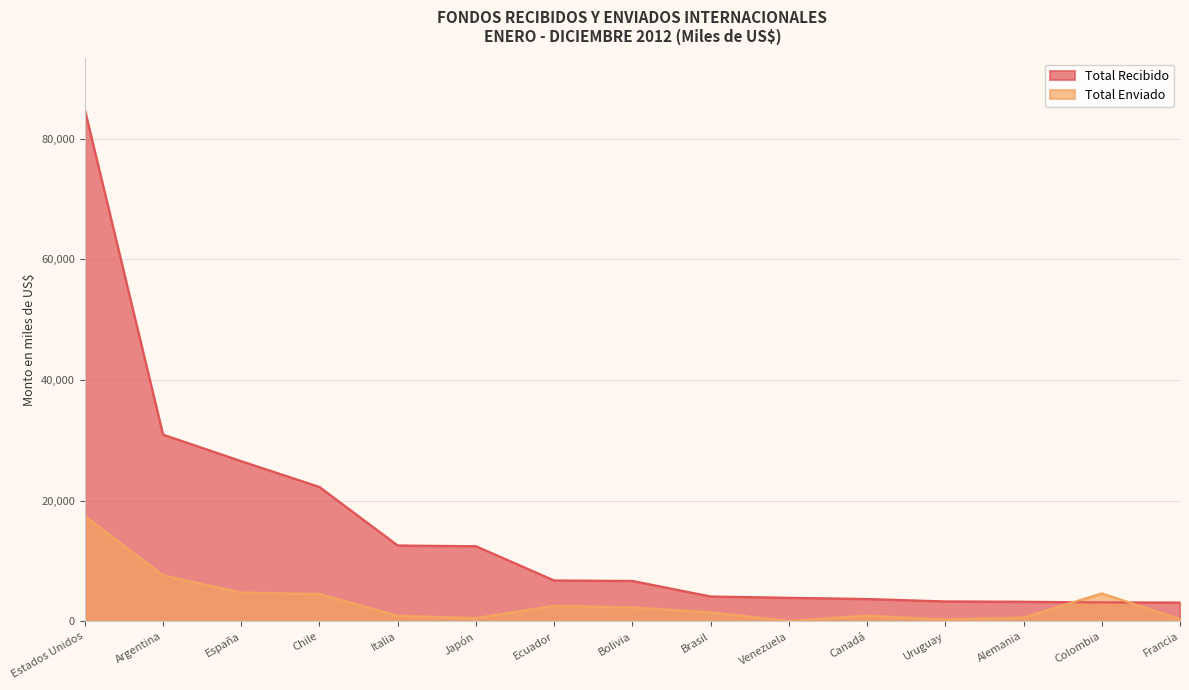

Rank the series by their average value, from highest to lowest.

Total Recibido, Total Enviado